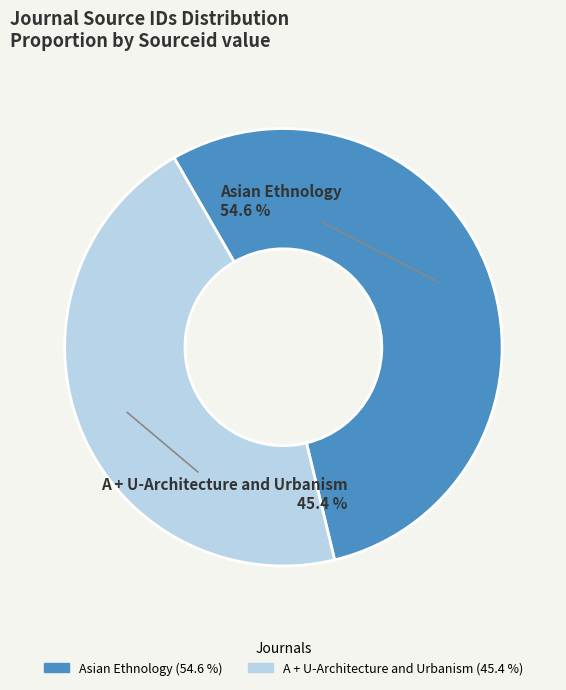

What percentage is NOT represented by Asian Ethnology?

45.4%